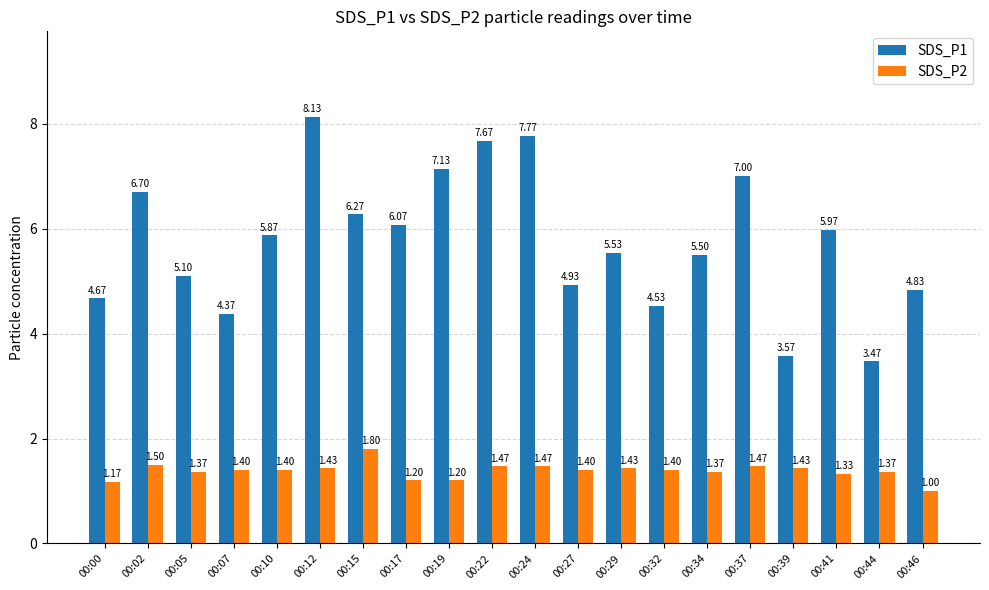

At which label is SDS_P2 closest to 1?

00:46